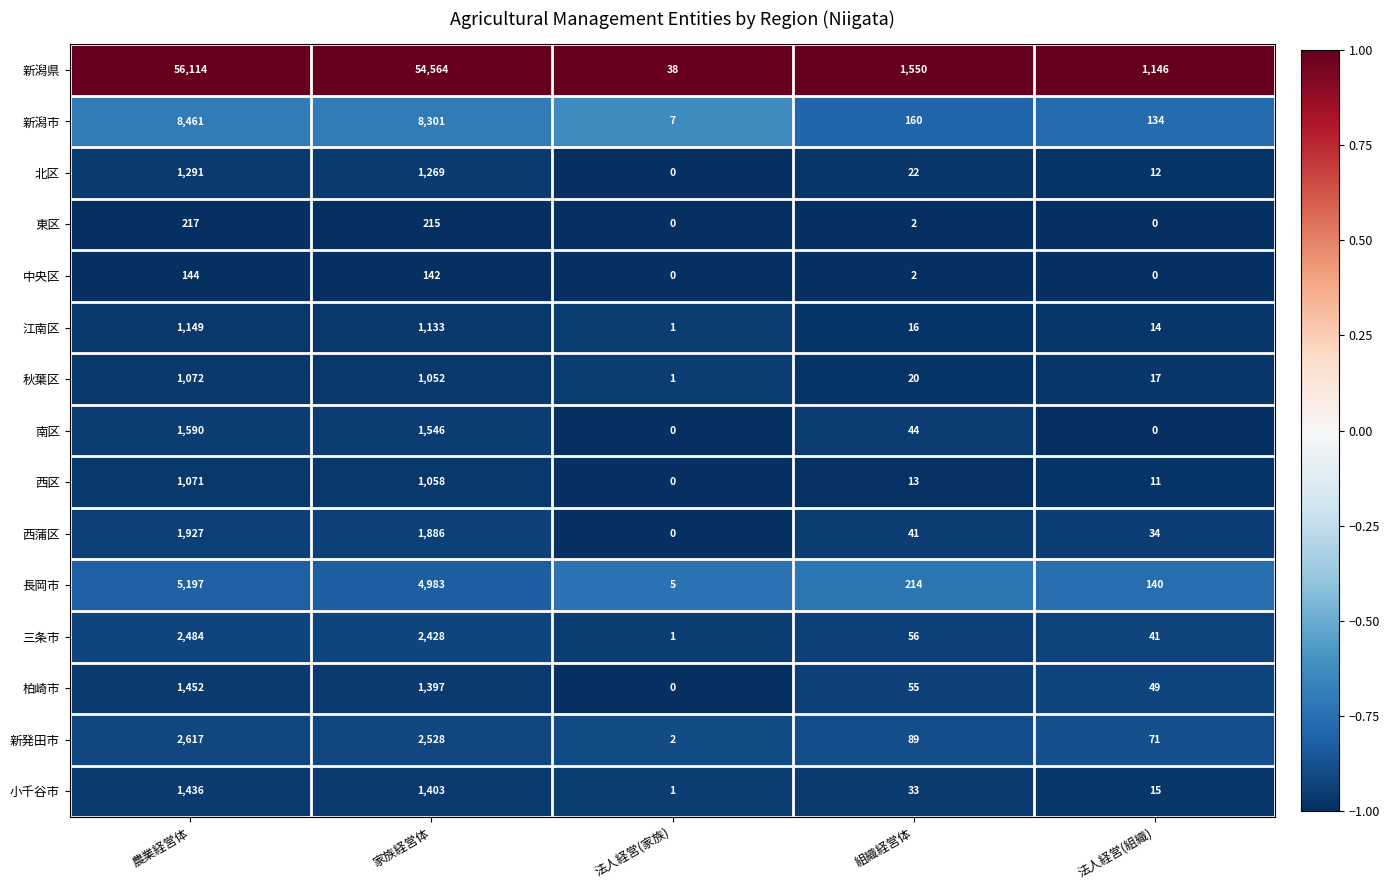

What value does the 新潟市 series have at 家族経営体?

8301